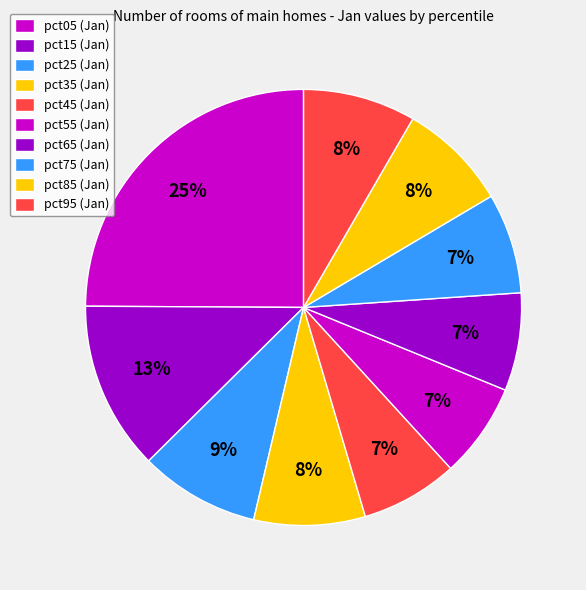

Count the number of slices in the pie.

10